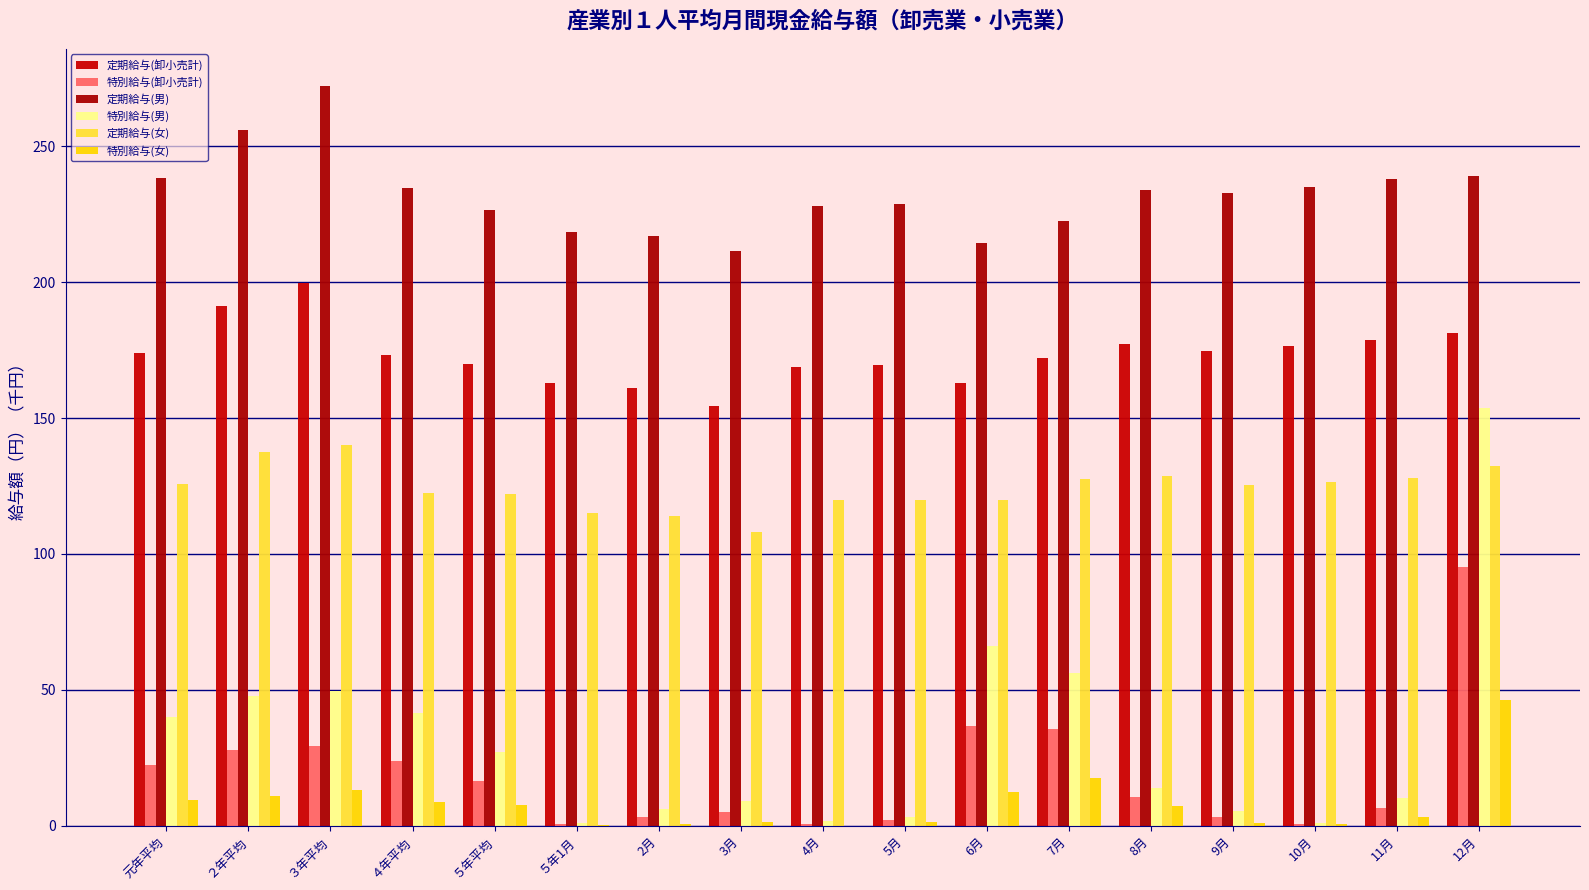

How many data points in 定期給与(男) are above 232?

9